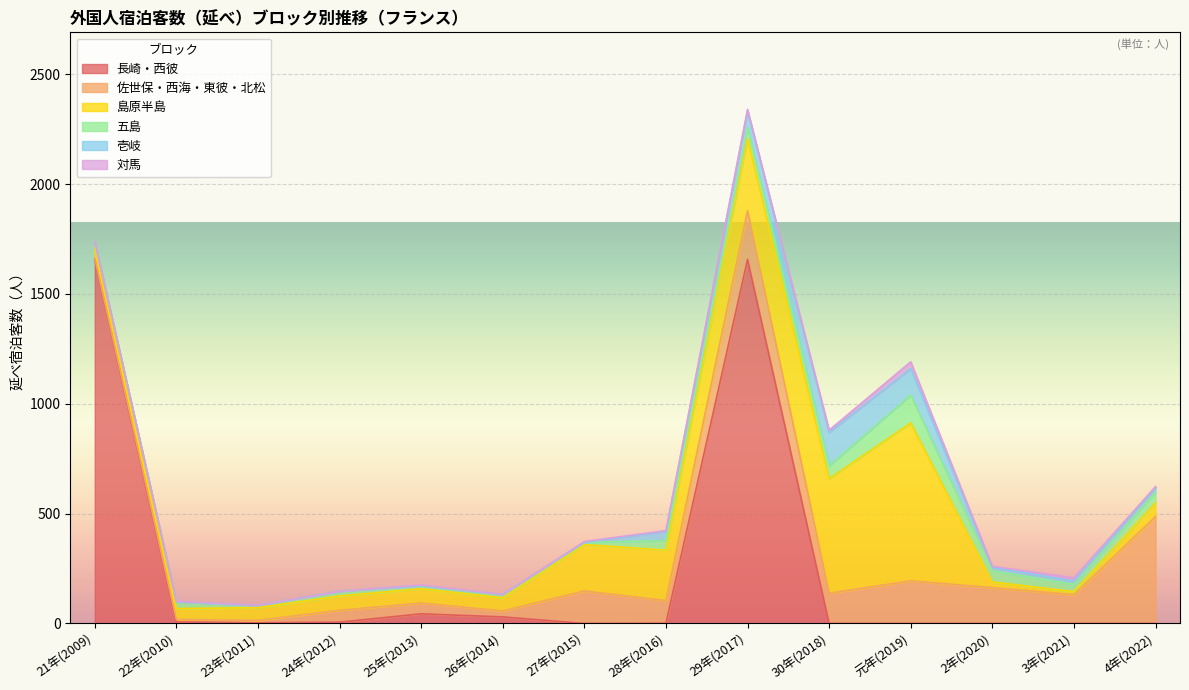

True or false: 佐世保・西海・東彼・北松 and 対馬 intersect in this chart.

False